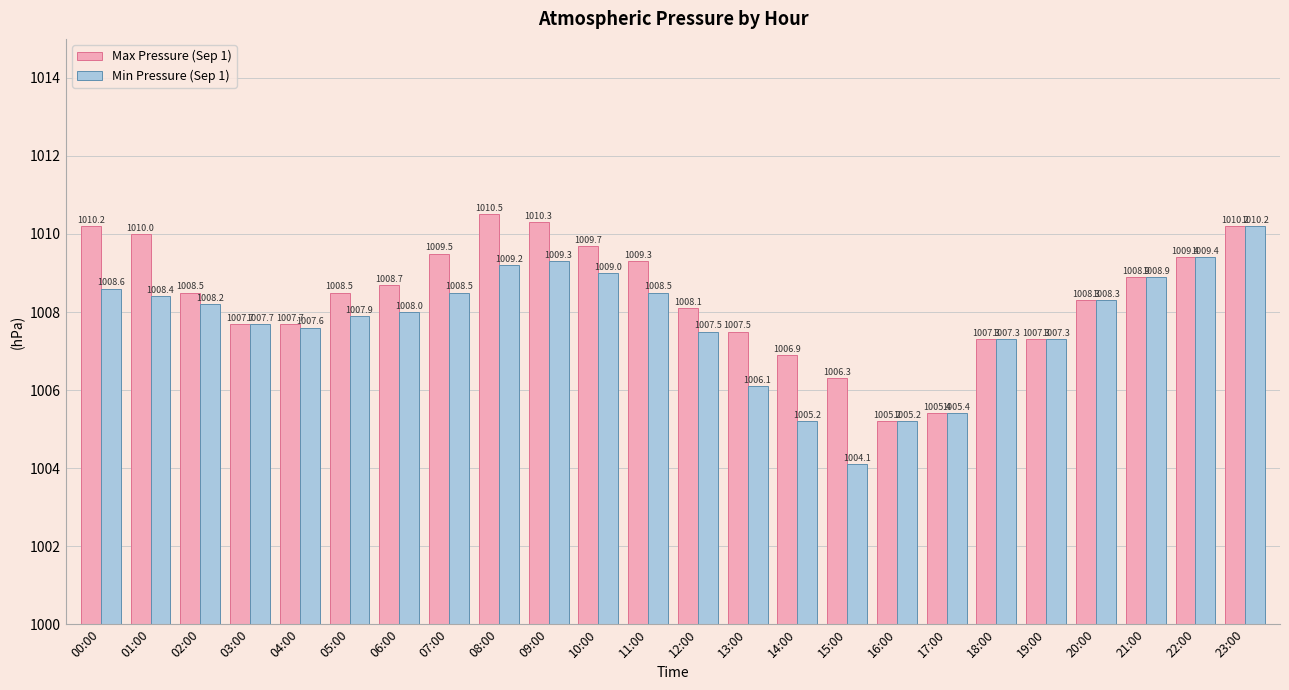

At which category is the sum across all series the highest?

23:00